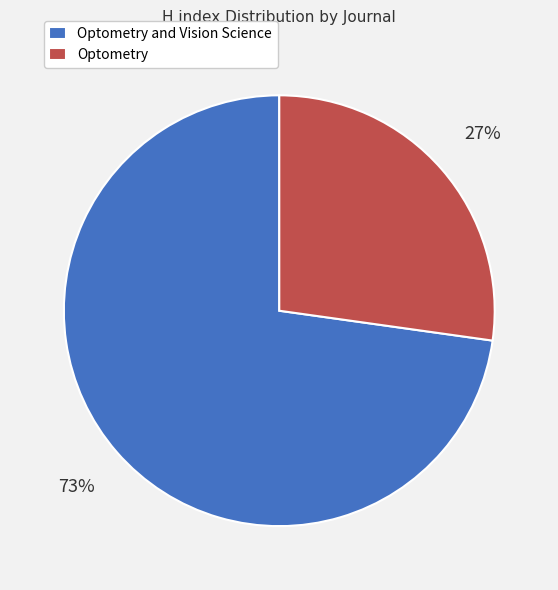

Is it true that Optometry and Vision Science is 63% of the pie?

False